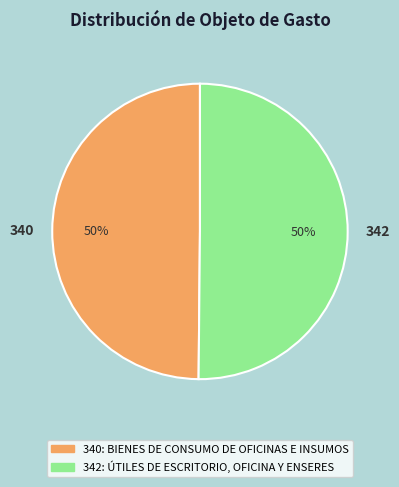

To the nearest percent, what is the average slice percentage?

50%